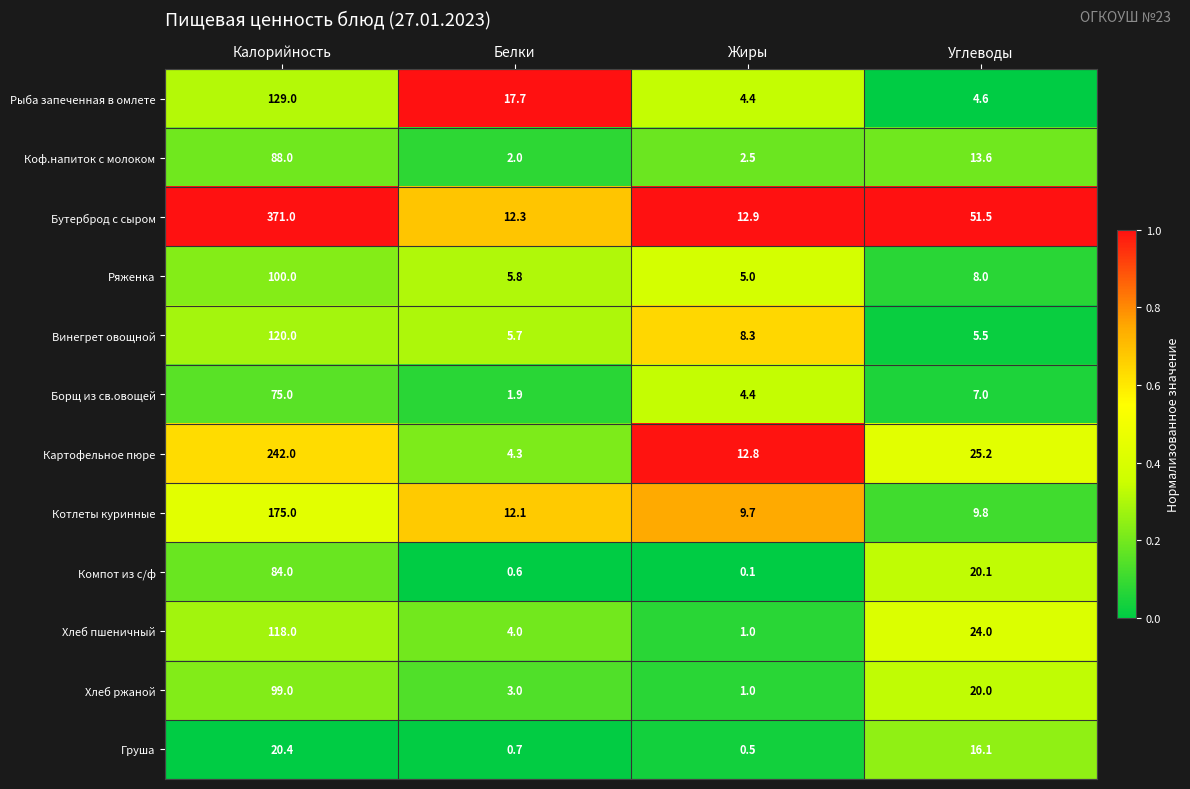

Read the Хлеб пшеничный value at Белки.

4.0